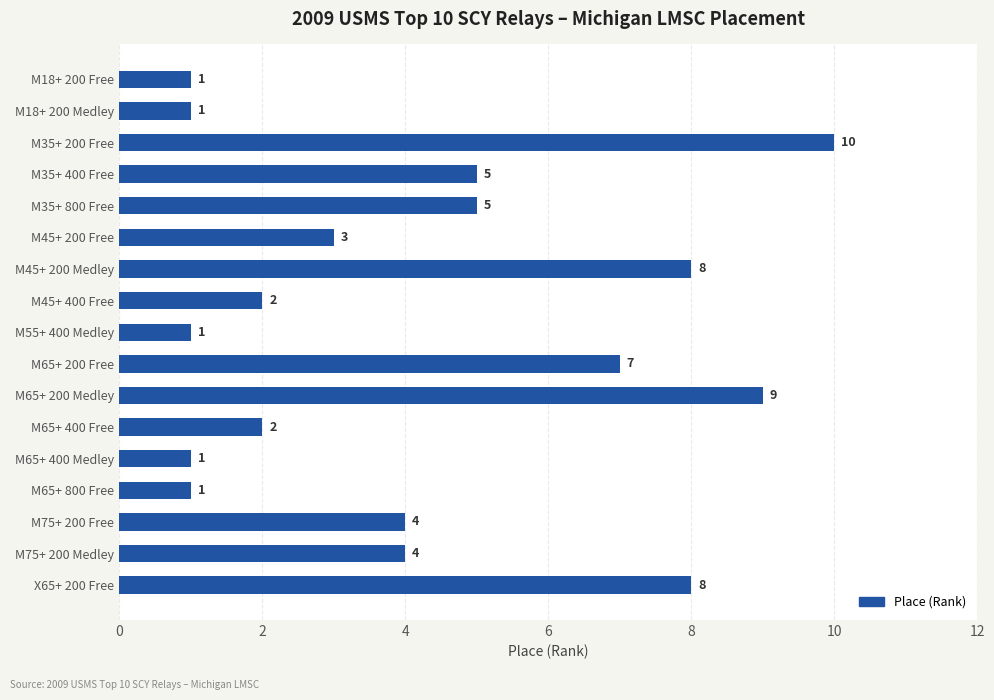

What is the change in value from M18+ 200 Free to M65+ 200 Medley?

+8